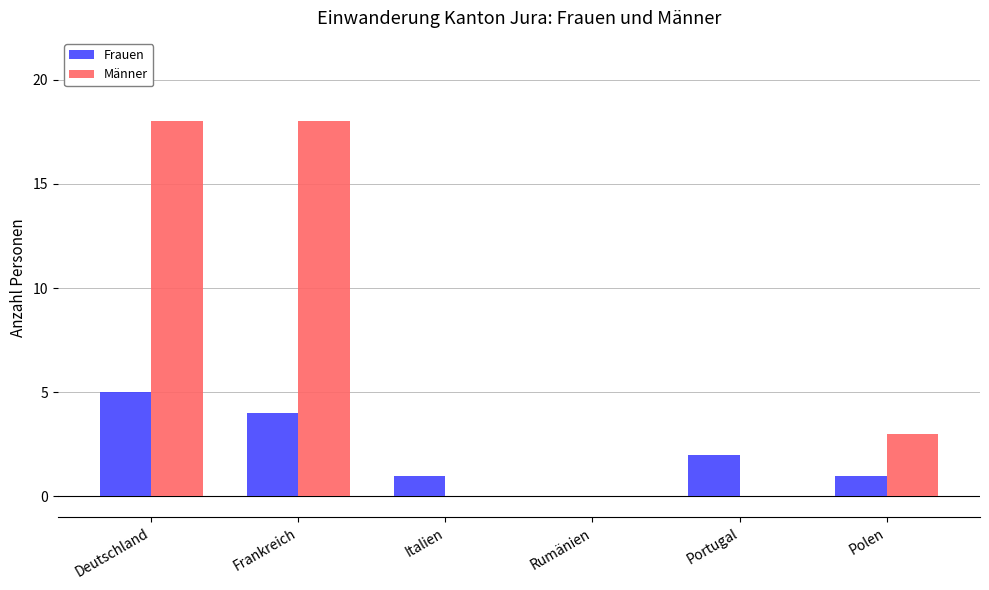

What is the greatest value displayed?

18